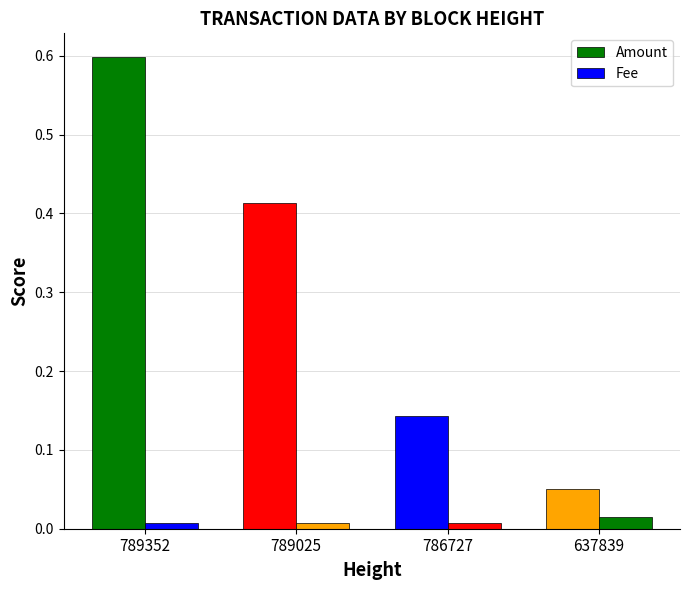

Is the value of Amount at 789352 greater than the value of Fee at 786727?

Yes